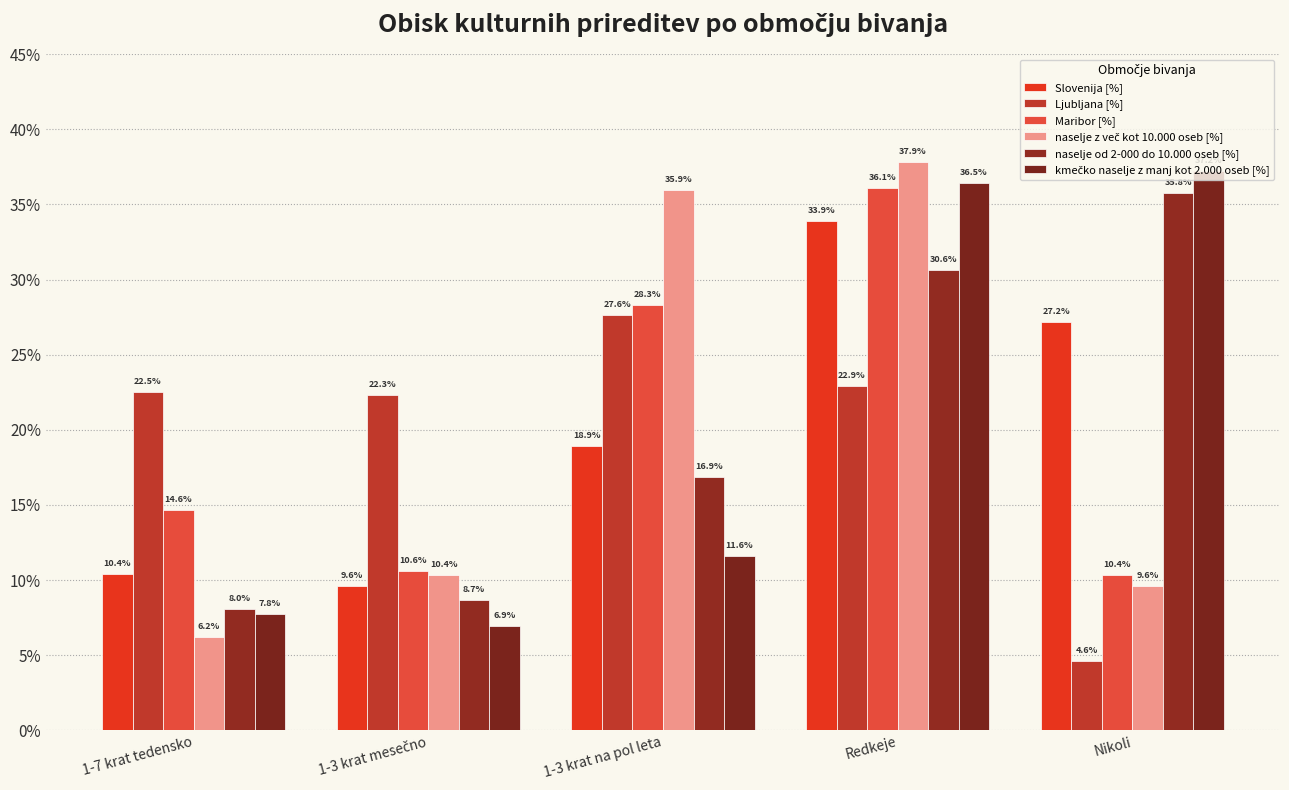

How many values in the Maribor [%] series exceed 14?

3